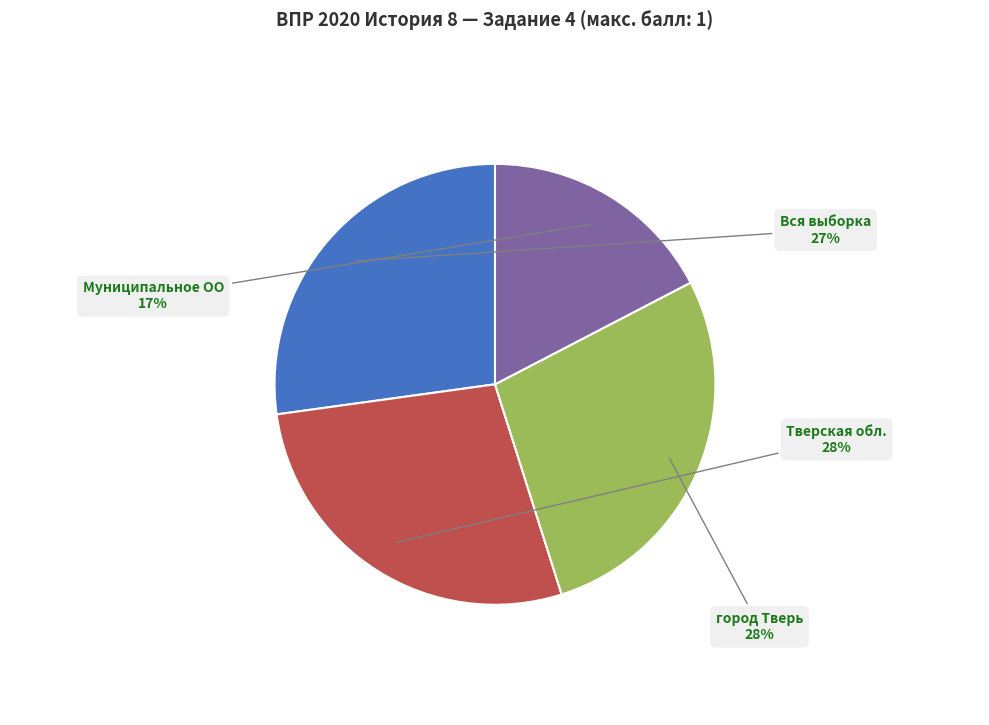

How many slices are in this pie chart?

4